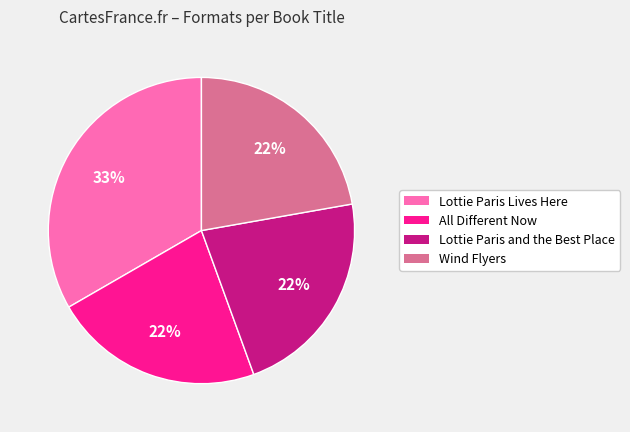

Does any single category account for the majority?

No